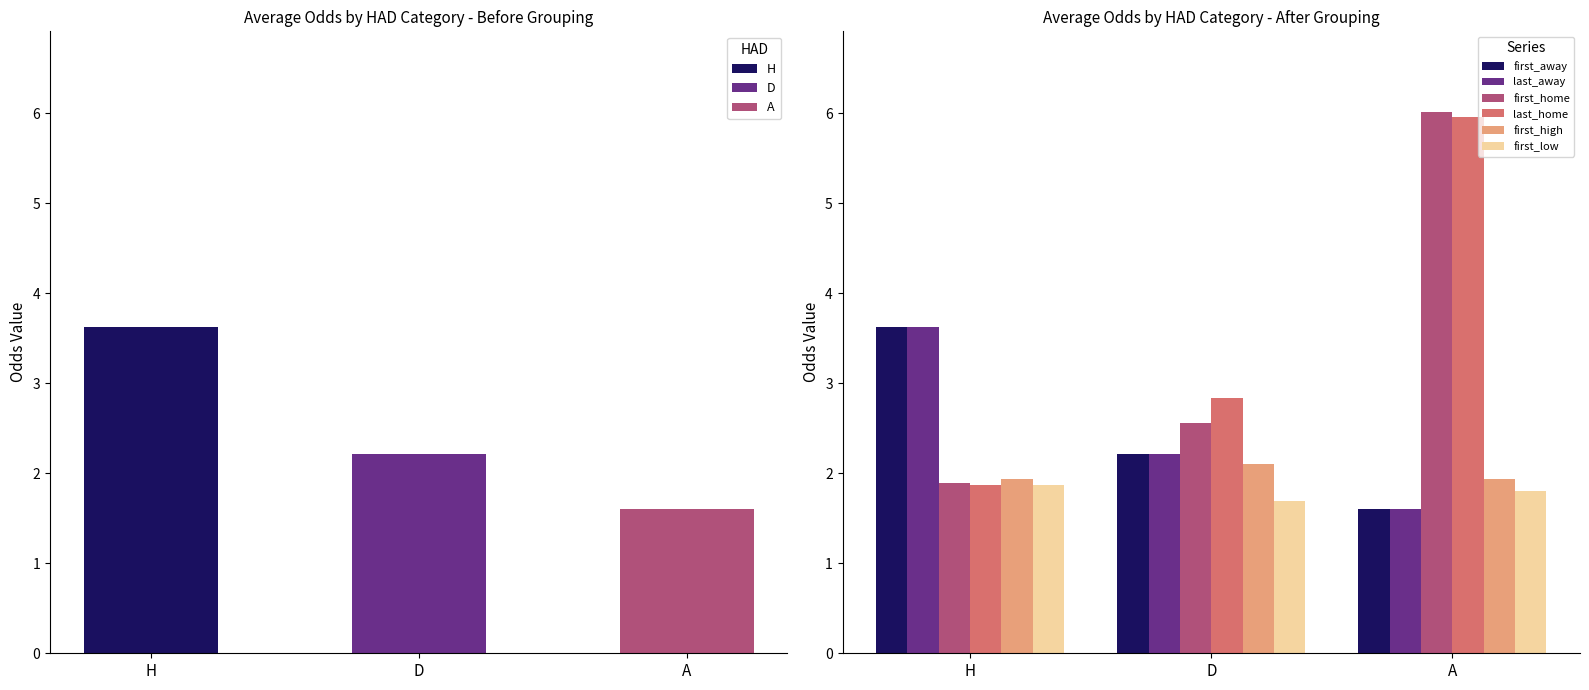

Where is last_away nearest to the value 2?

D